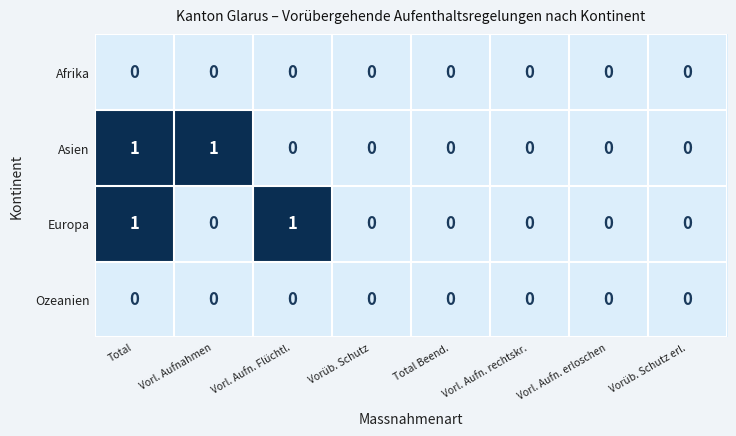

At which category is the sum across all series the highest?

Total